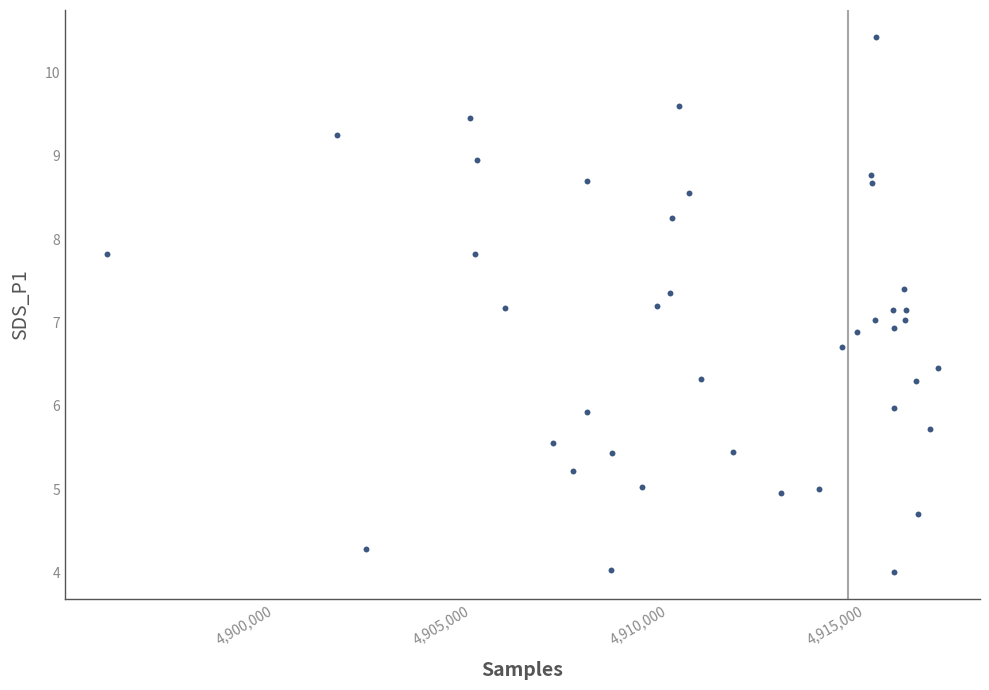

What is the range of Y values (max minus min)?

6.4